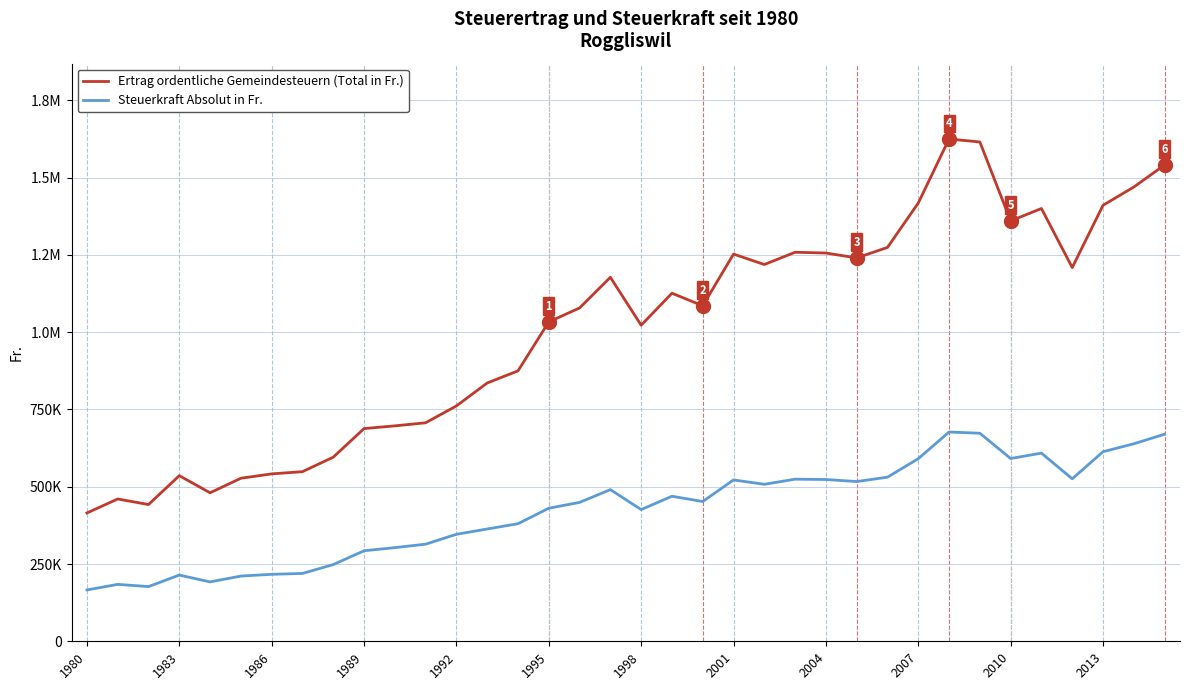

Reading left to right, transcribe all the data shown in this chart.

Ertrag ordentliche Gemeindesteuern (Total in Fr.): 415236	460409	442477	535774	480472	527543	541678	548814	595699	688234	697009	706989	761563	835780	874993	1033376	1078589	1177765	1022735	1126224	1085597	1252841	1219113	1258752	1256309	1240421	1274460	1418111	1625209	1615612	1360179	1400347	1209211	1410743	1469842	1541275
Steuerkraft Absolut in Fr.: 166094	184163	176991	214309	192189	211017	216671	219526	248208	292866	303047	314217	346165	363383	380432	430573	449412	490735	426140	469260	452332	522017	507964	524480	523462	516842	531025	590879	677171	673172	591382	608847	525744	613367	639062	670120